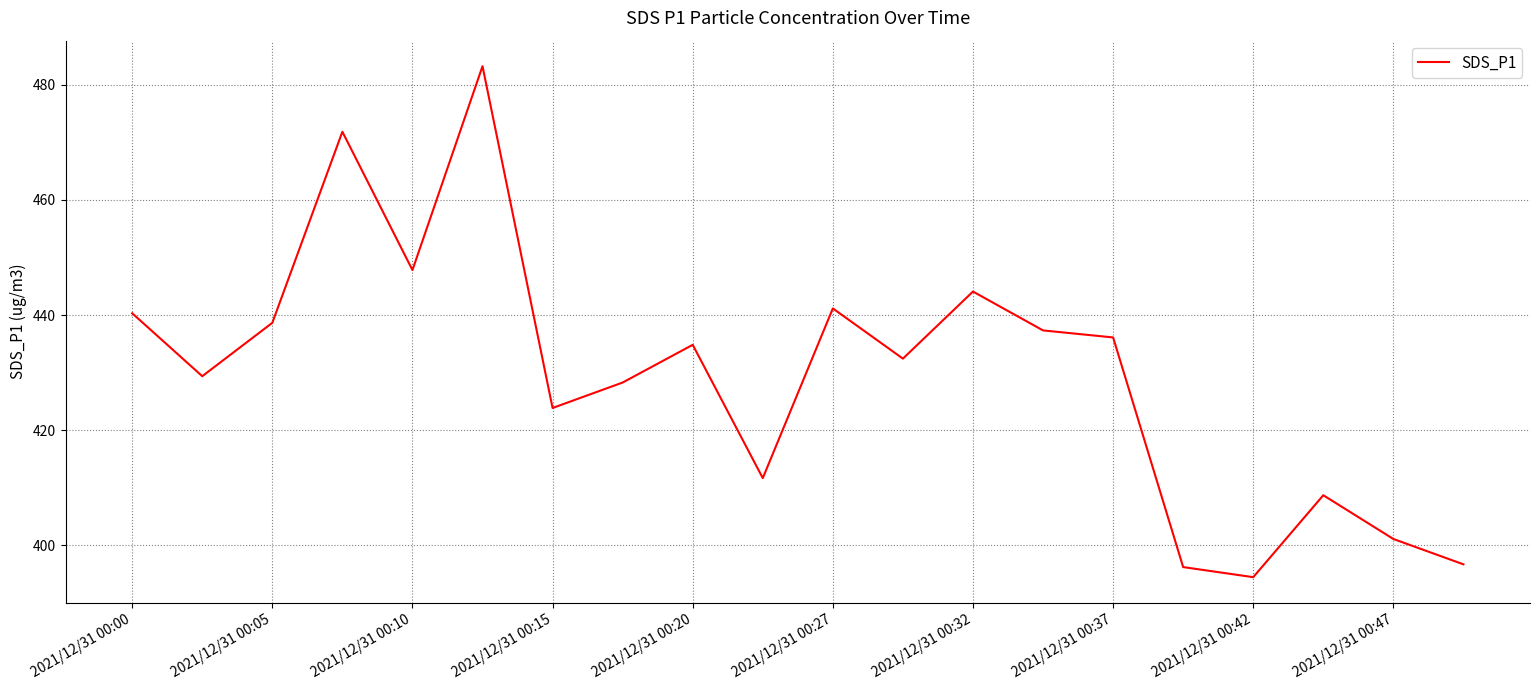

What is the minimum value shown in the chart?

394.5